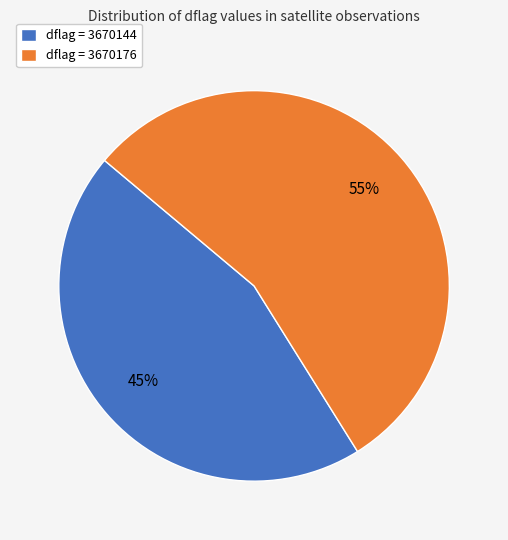

What percentage is the dflag = 3670176 slice, to the nearest percent?

55%